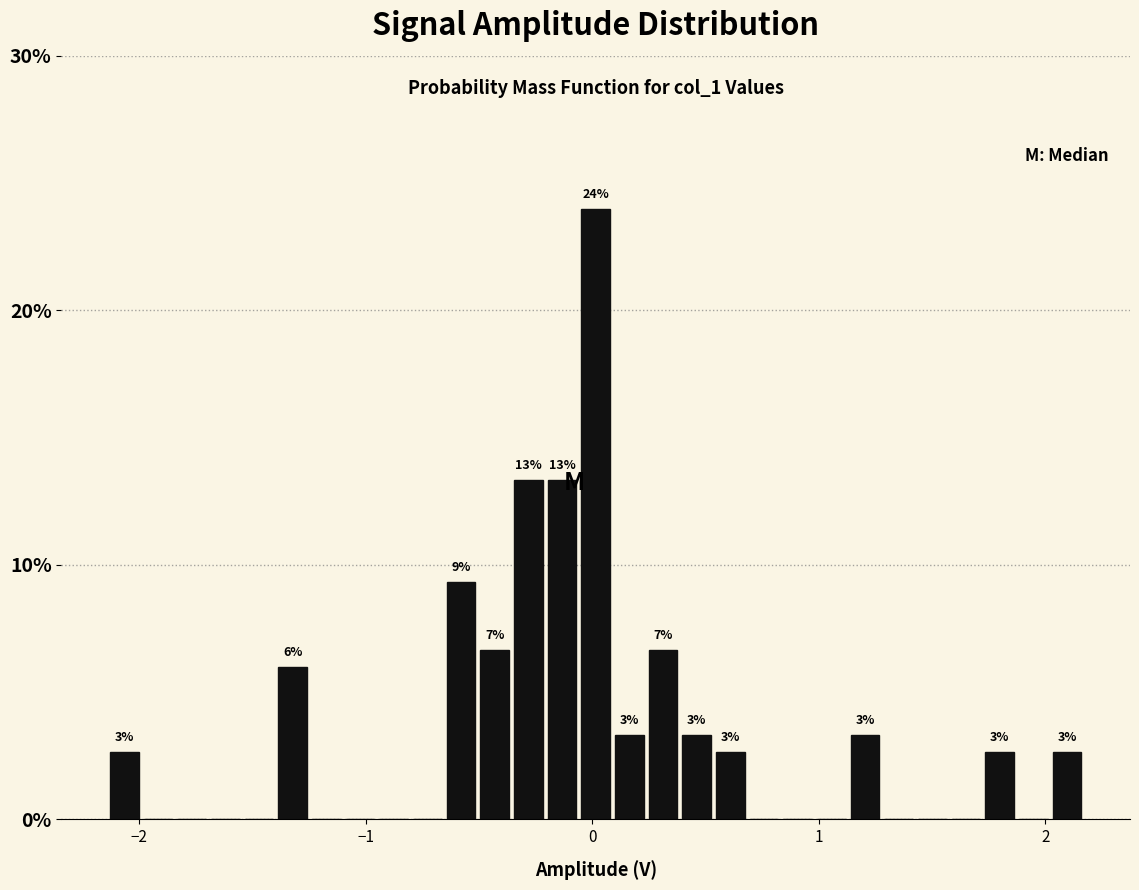

Around what value on the x-axis is the tallest bar? Give the approximate position of its centre, as read against the axis.

0.0